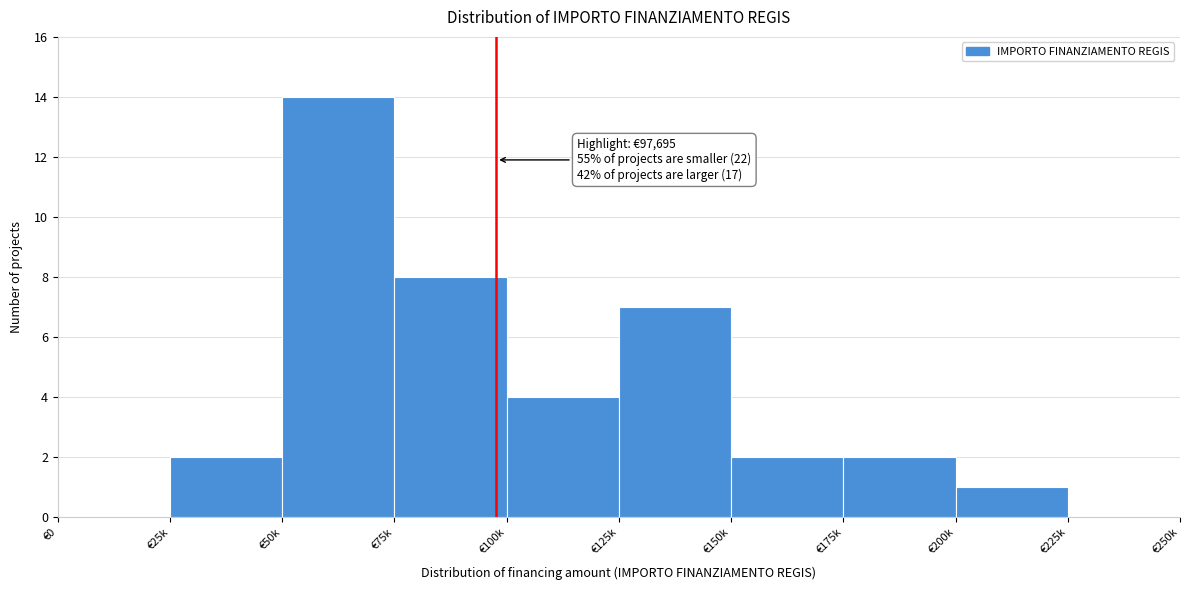

Reading right to left, transcribe all the data shown in this chart.

€225k=0	€200k=1	€175k=2	€150k=2	€125k=7	€100k=4	€75k=8	€50k=14	€25k=2	€0=0